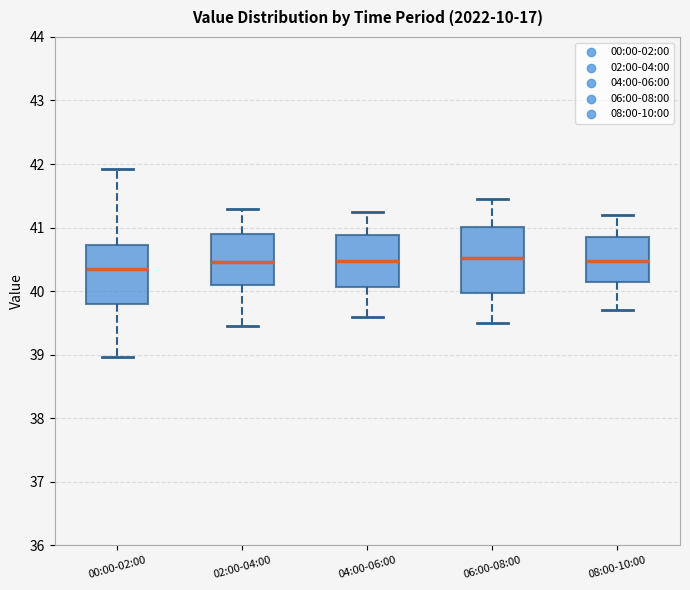

Which box is the tallest, from its lower edge to its upper edge?

06:00-08:00